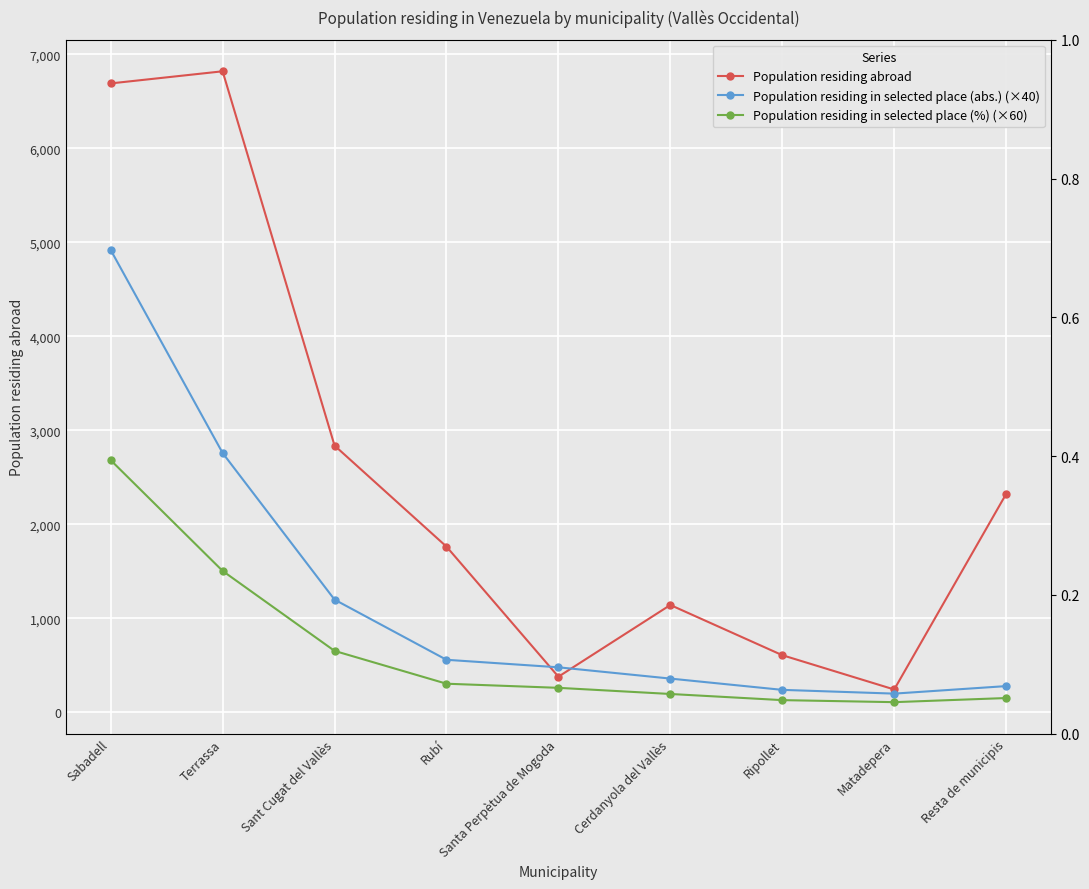

How many distinct data groups are displayed?

3